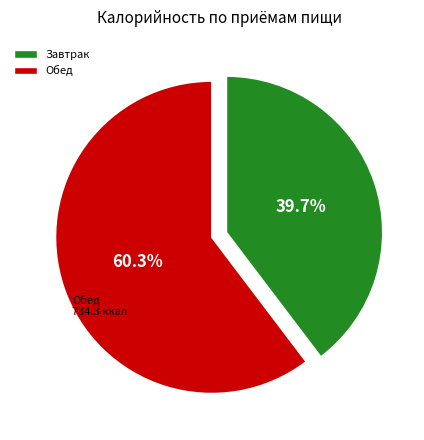

Do Обед and Завтрак together represent more than half of the pie?

Yes